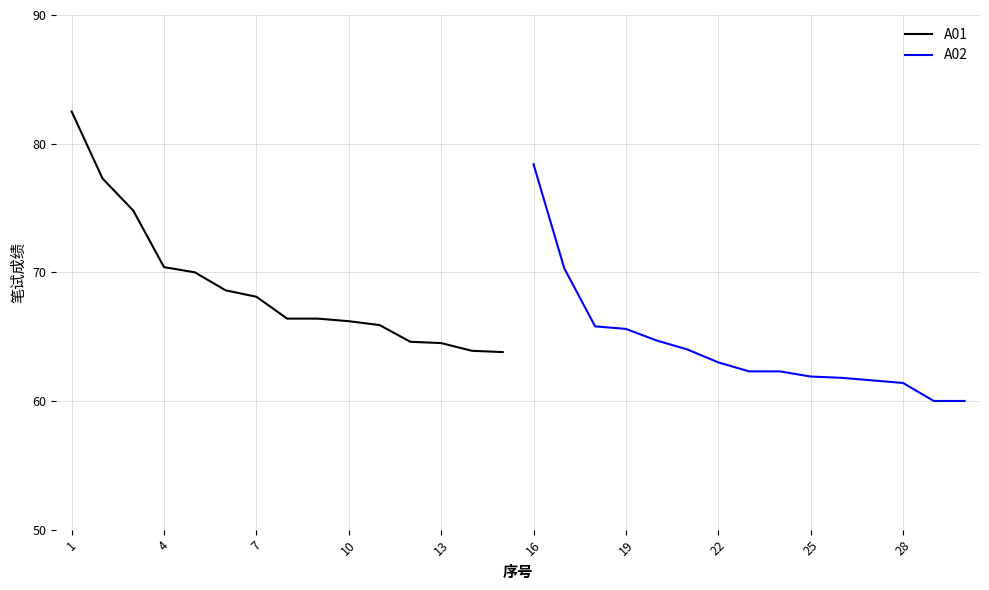

What is the value of the A02 point at the 7th from the left?

63.0